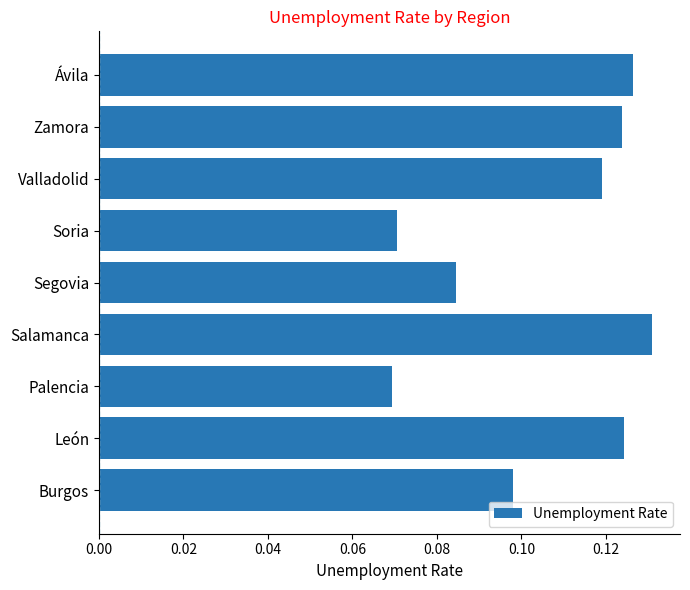

What is the sum of the values at Ávila and León?

0.3